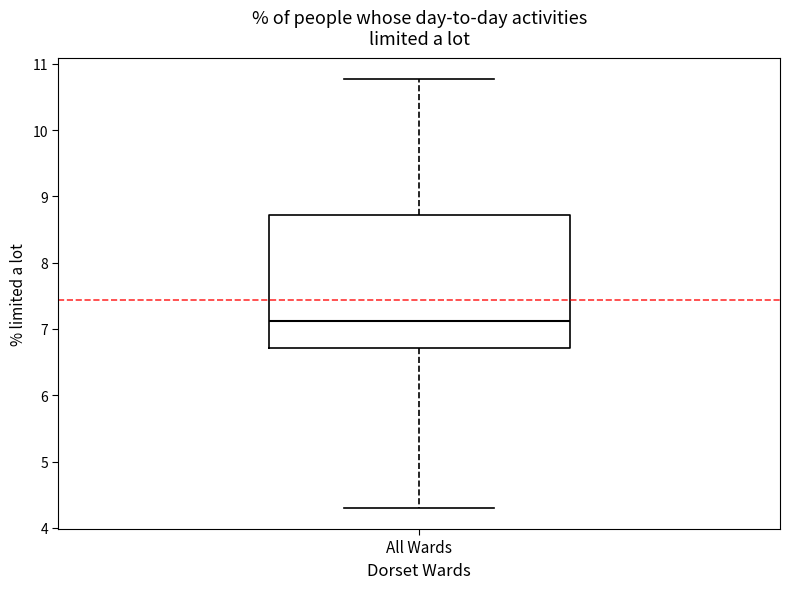

Where does the lower whisker of the box for All Wards end on the y-axis? The values are not printed on the chart, so give them approximately, as read against the axis.

4.3